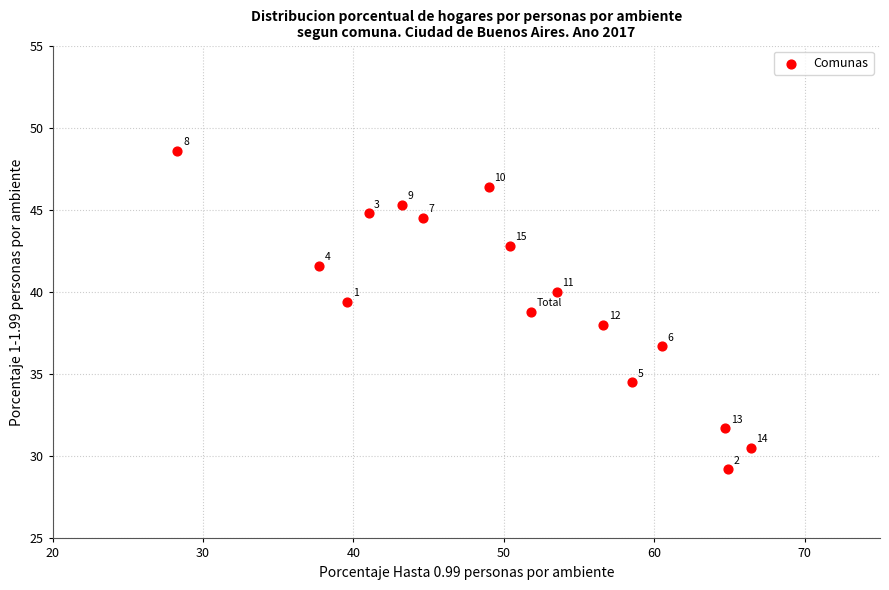

What is the range of Y values (max minus min)?

19.4